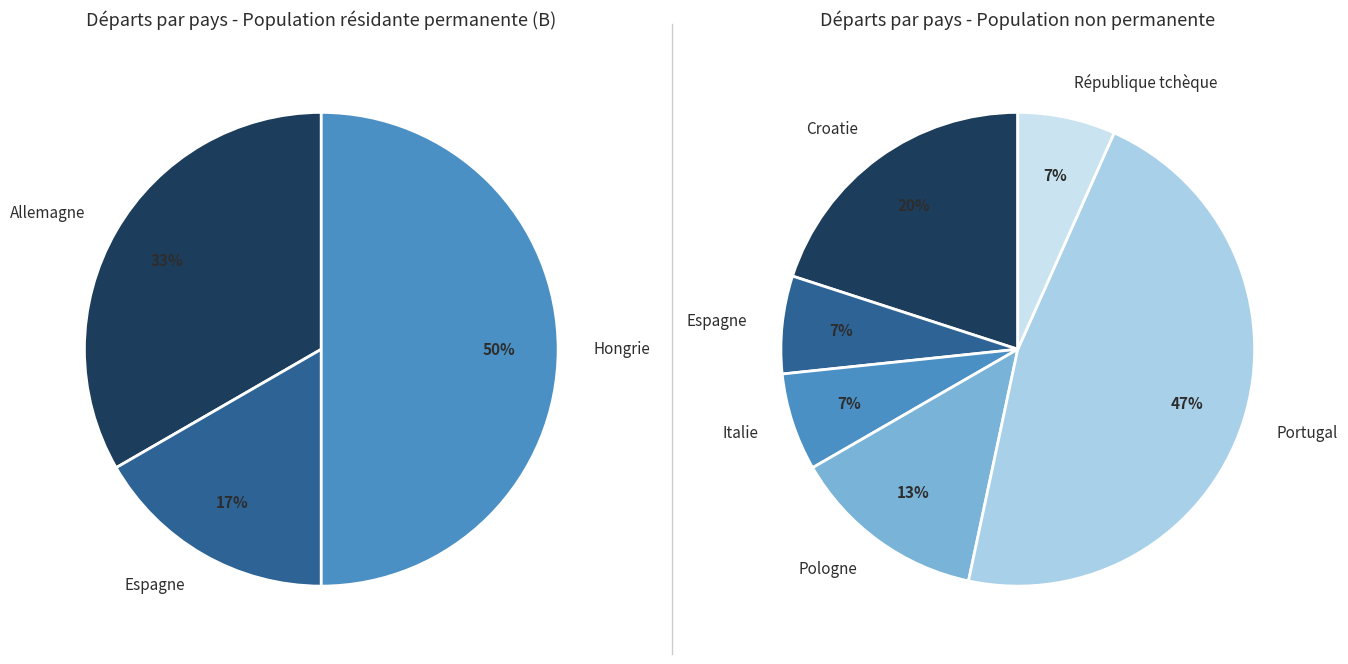

To the nearest percent, what is the difference between the largest and smallest slice percentages?

43%